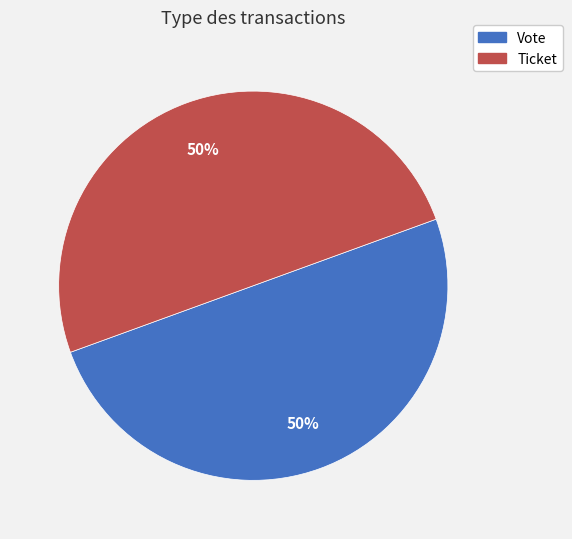

Approximately how many times larger is the value at Ticket compared to Vote?

1.0